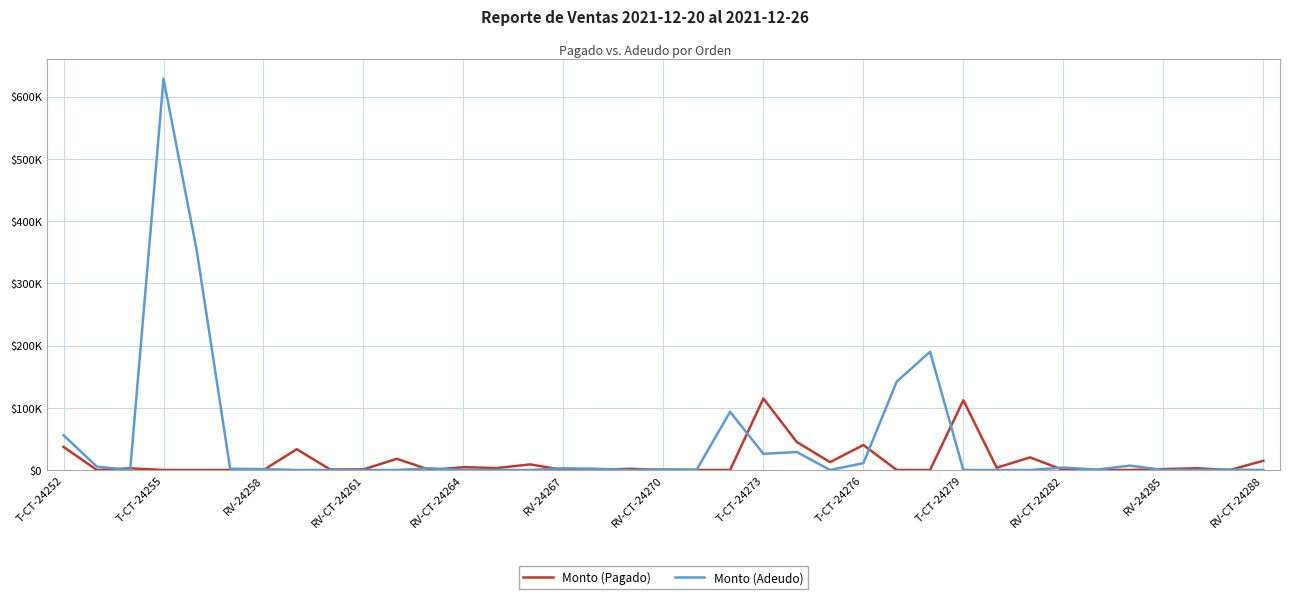

What are all the series names shown in the legend?

Monto (Pagado), Monto (Adeudo)